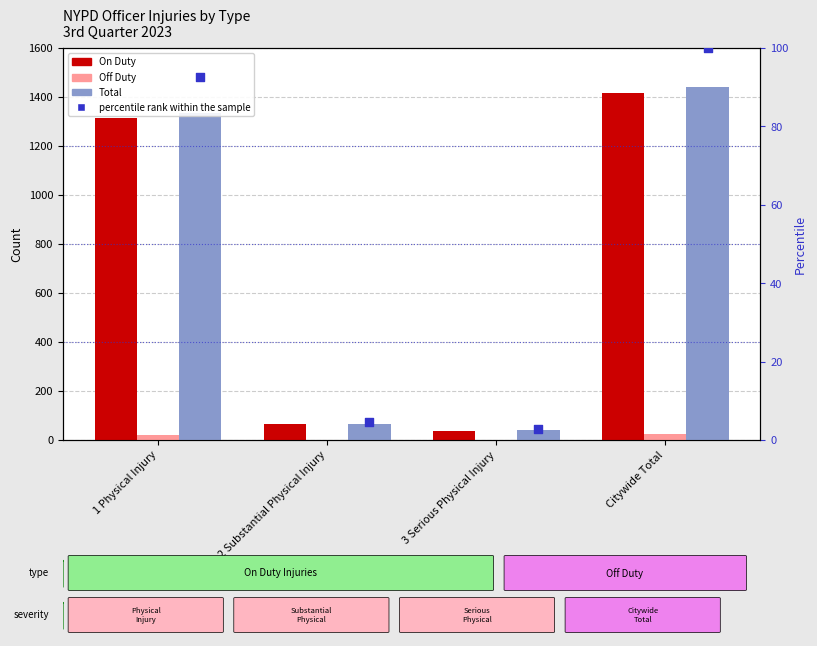

Is the value of On Duty at 2 Substantial Physical Injury greater than the value of percentile rank within the sample at 3 Serious Physical Injury?

Yes